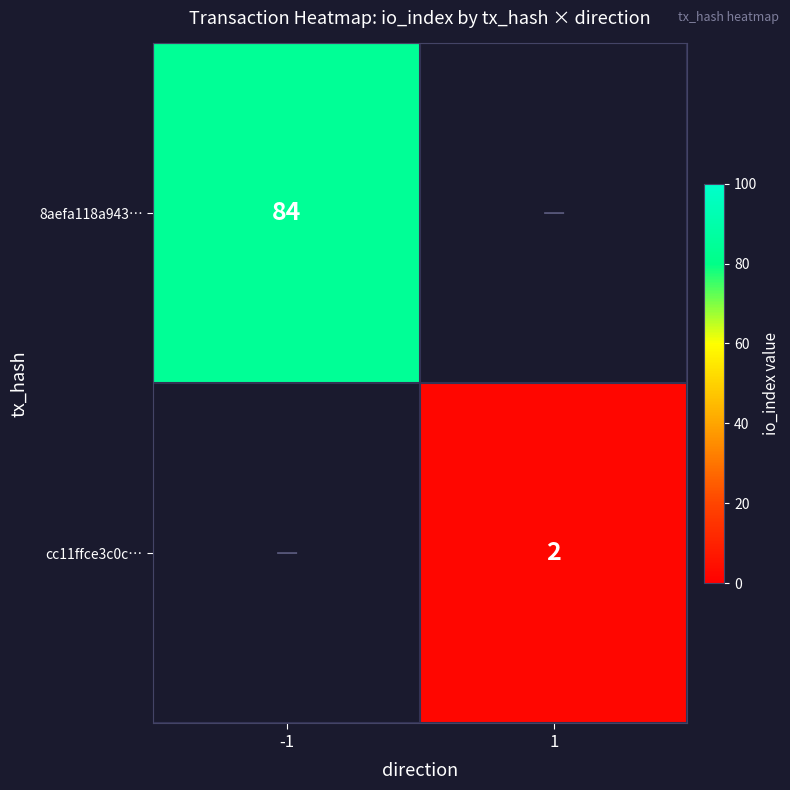

Is it true that cc11ffce3c0c… equals 3 at 1?

False